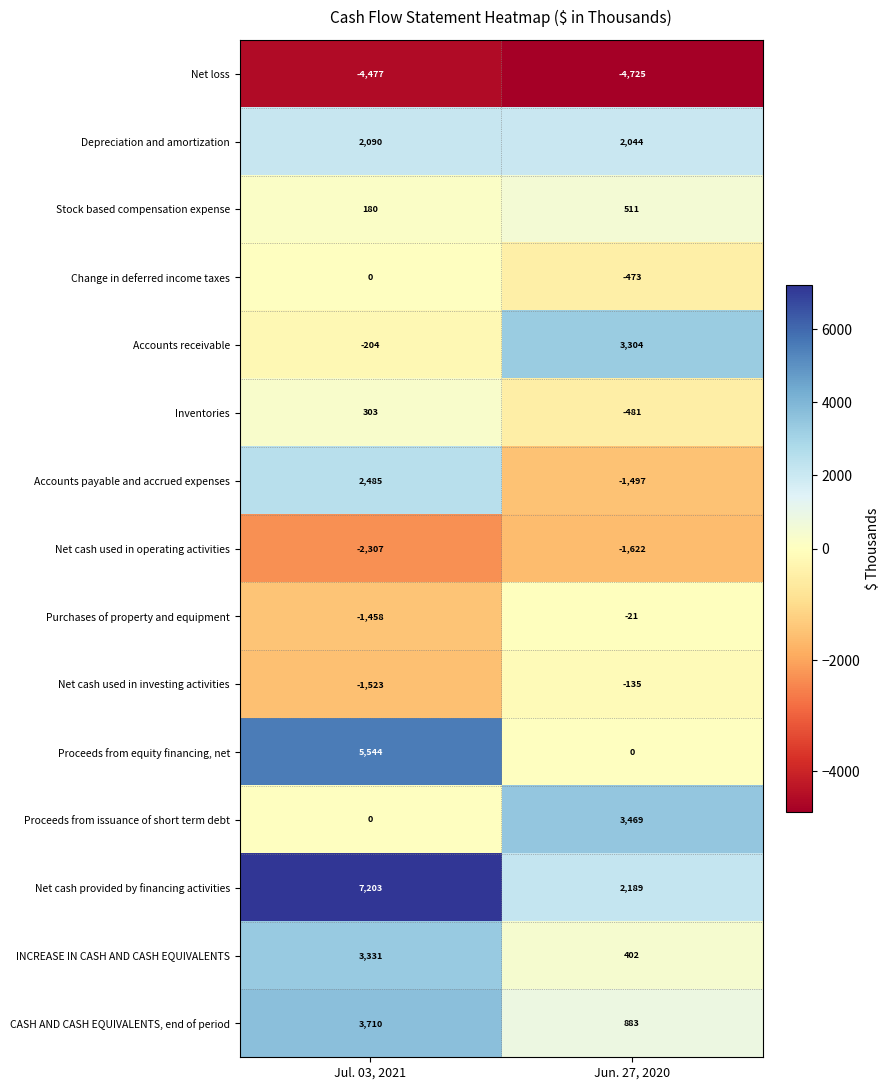

What value does the Net loss series have at Jul. 03, 2021, to the nearest 5?

-4475